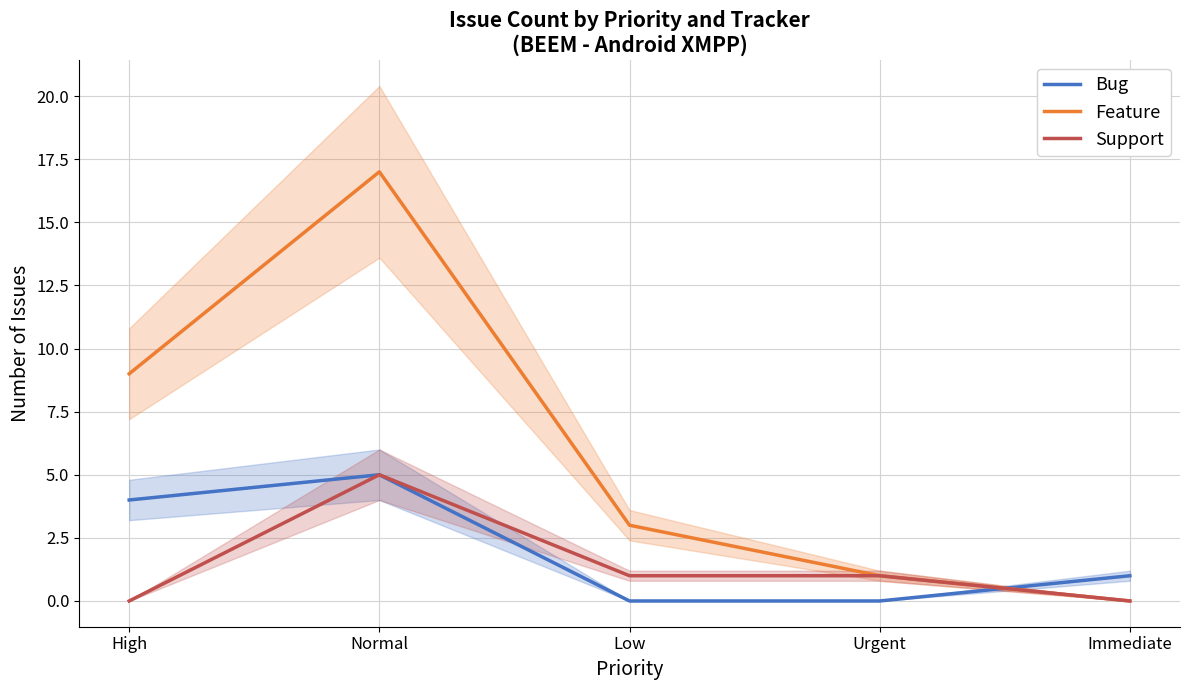

Does the chart display data point markers on the line(s)?

No